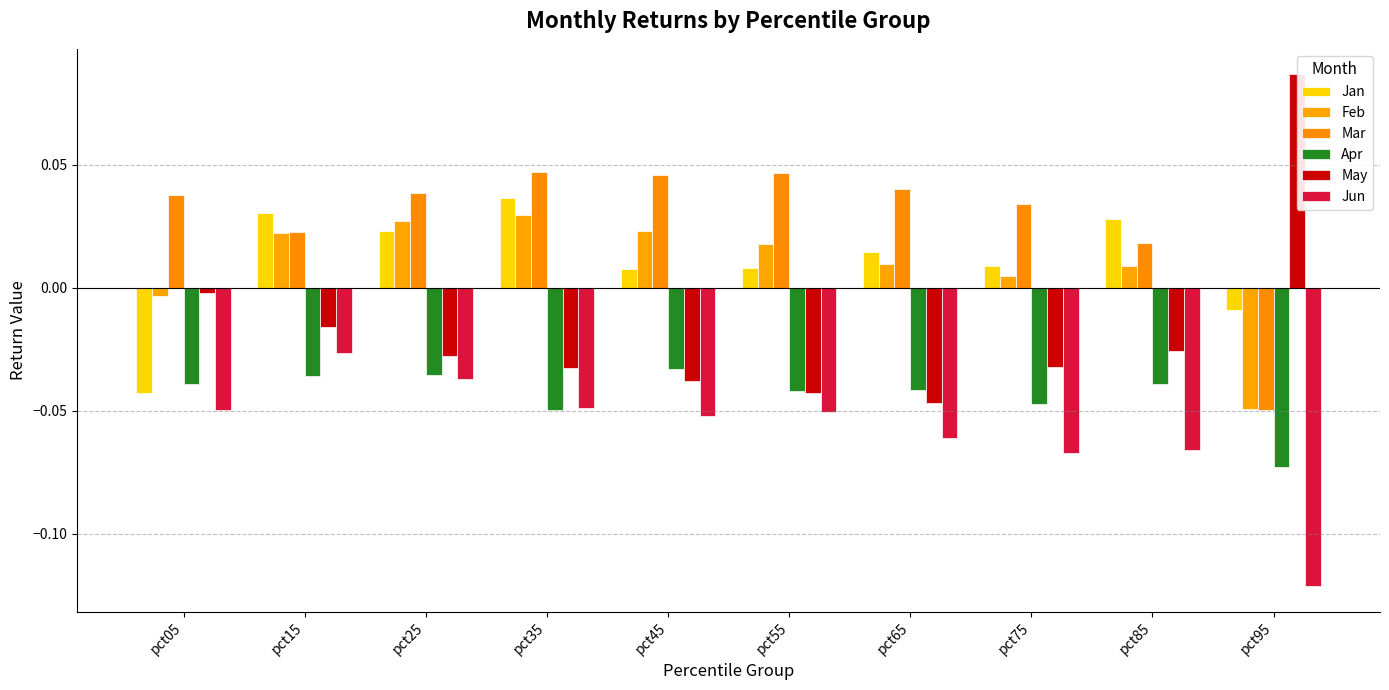

What are all the series names shown in the legend?

Jan, Feb, Mar, Apr, May, Jun